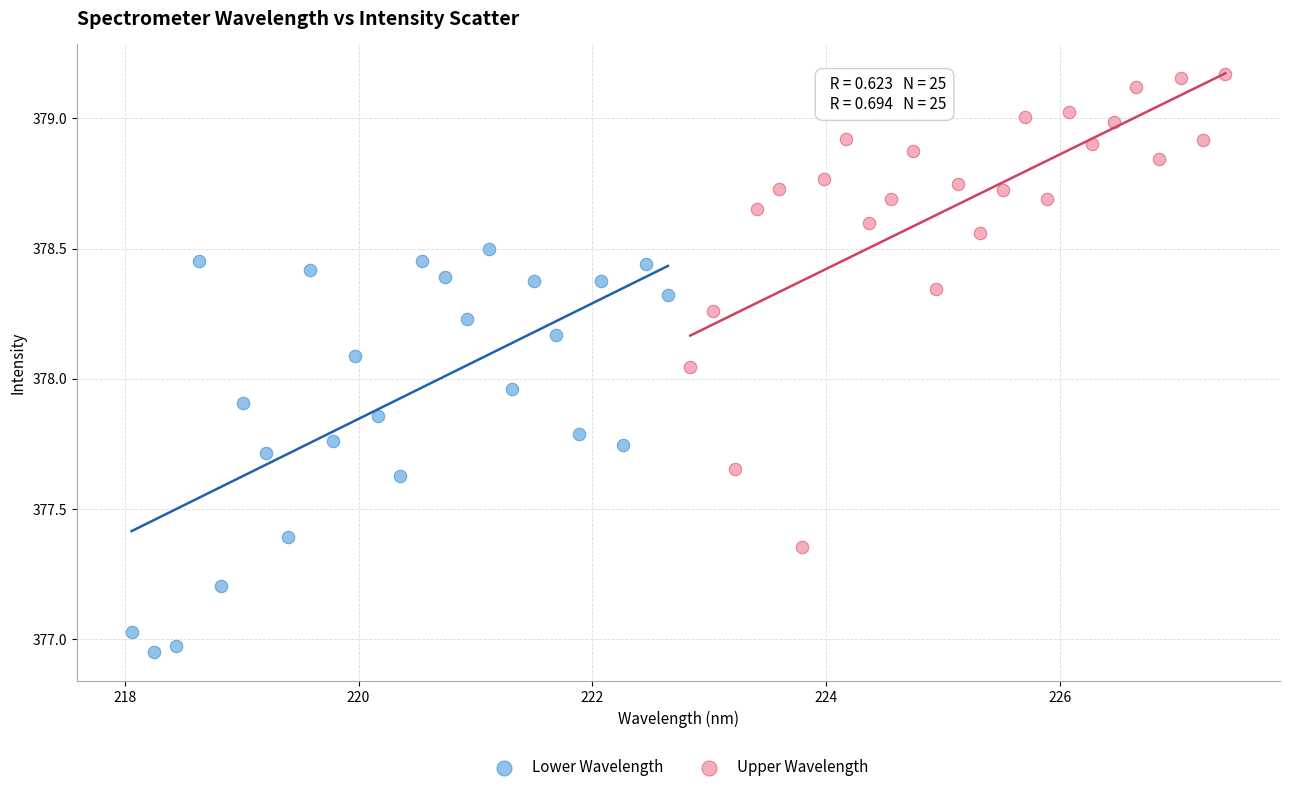

Which series reaches the minimum Y coordinate?

Lower Wavelength